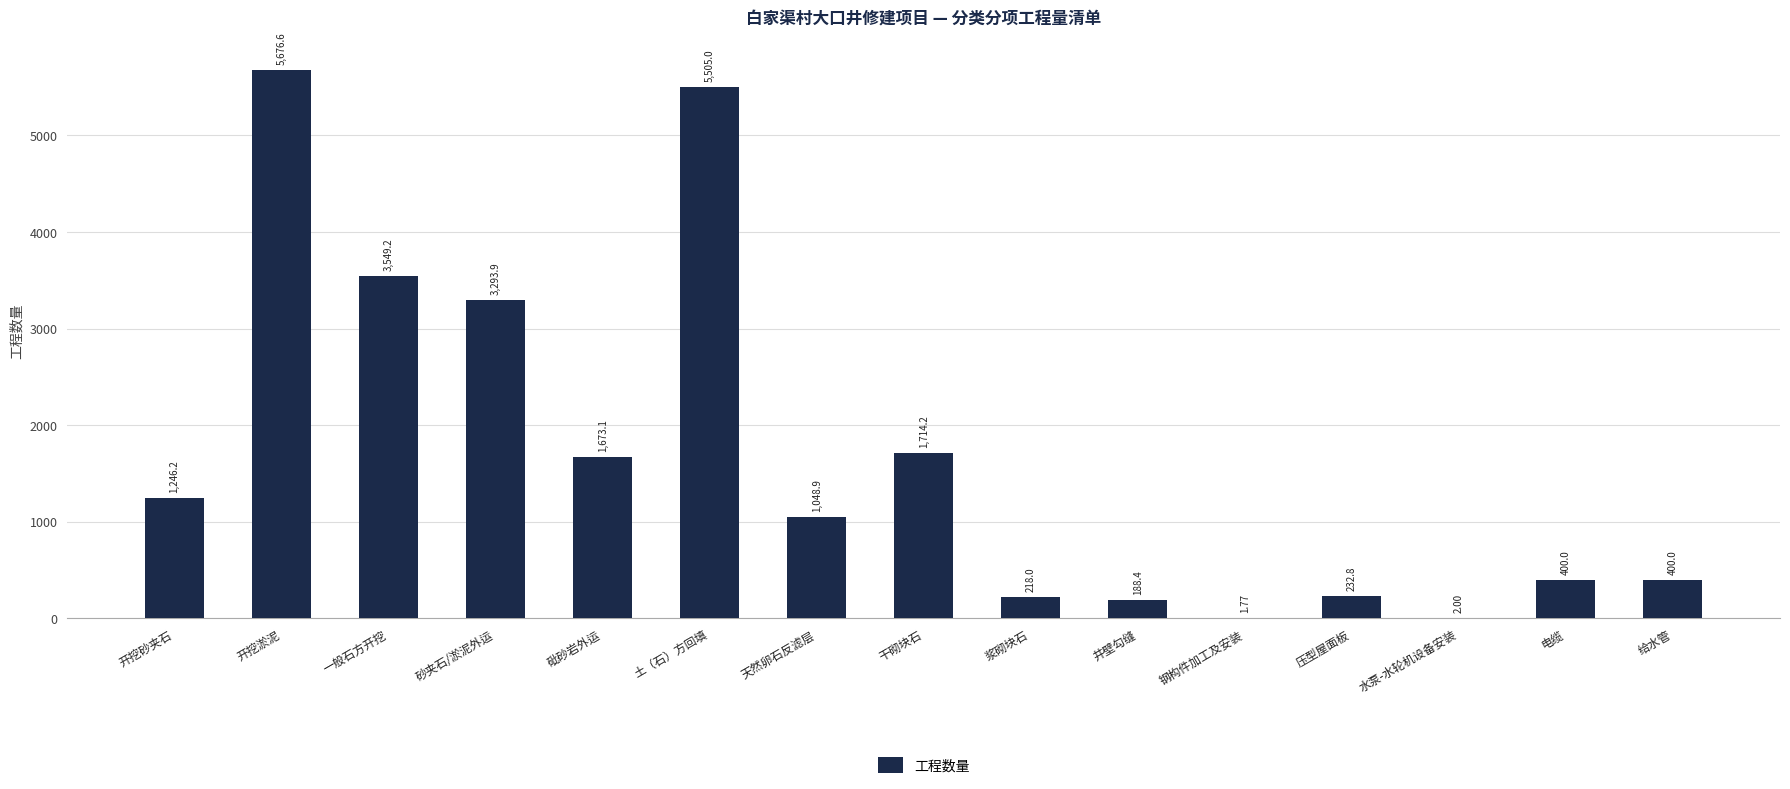

What is the ratio of the value at 土（石）方回填 to the value at 电缆?

13.8